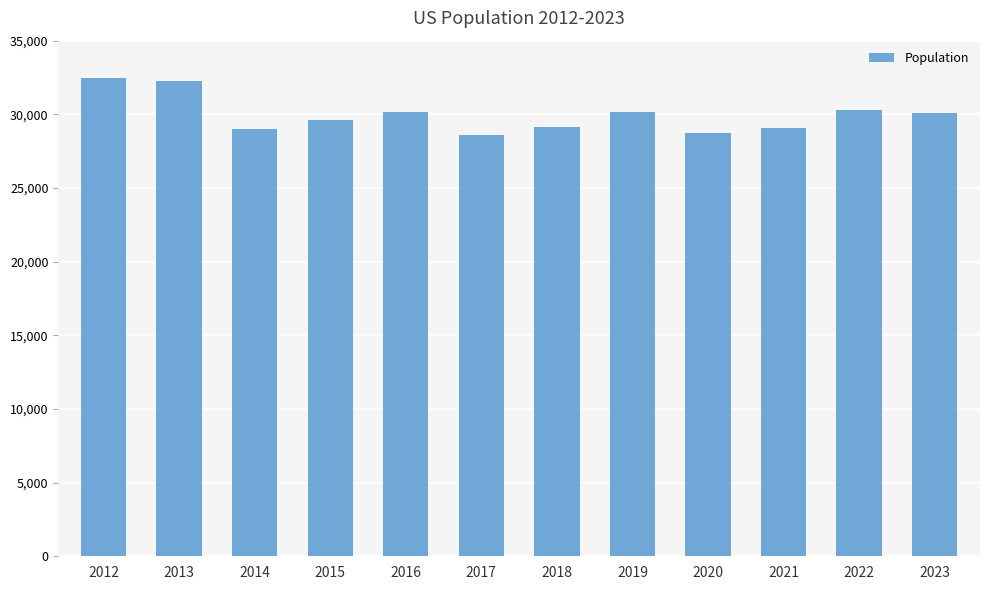

The value at 2019 is 40601. True or false?

False